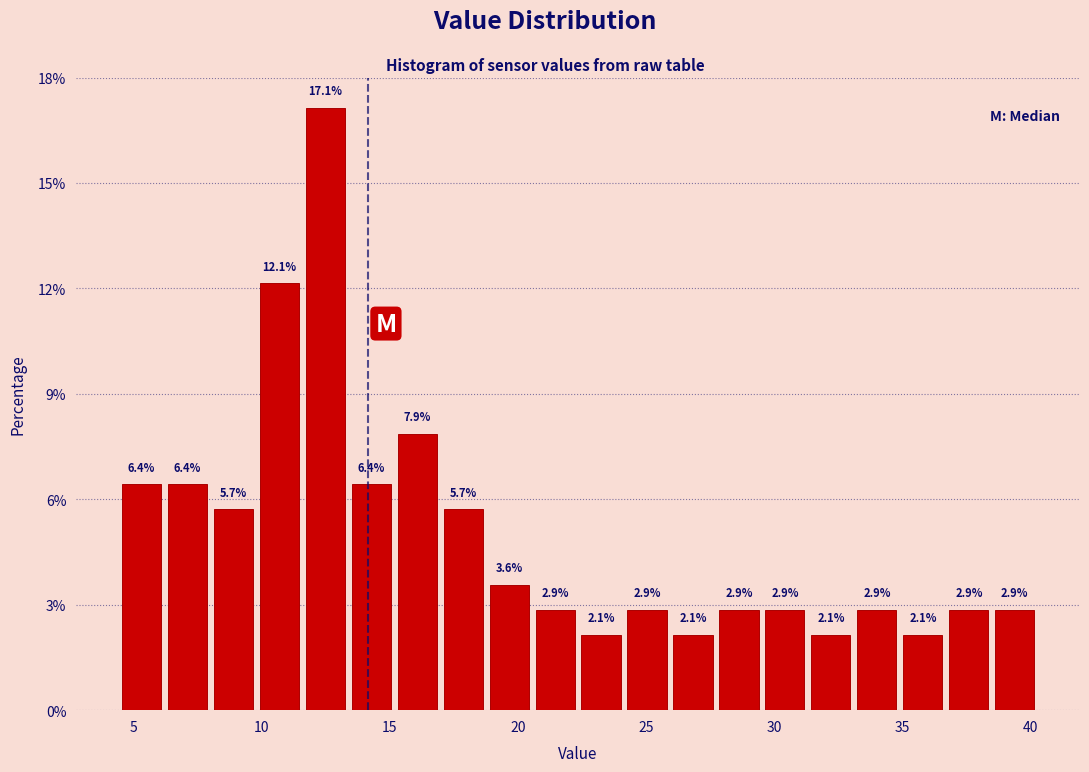

Read against the x-axis, roughly where is the centre of the tallest bar?

12.5